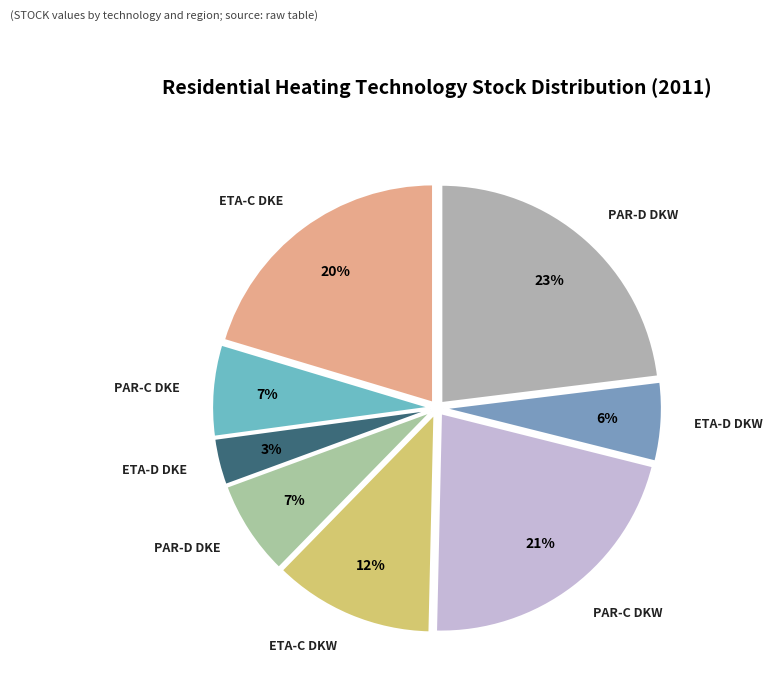

Approximately how many times larger is the value at ETA-D DKW compared to PAR-C DKE?

0.9